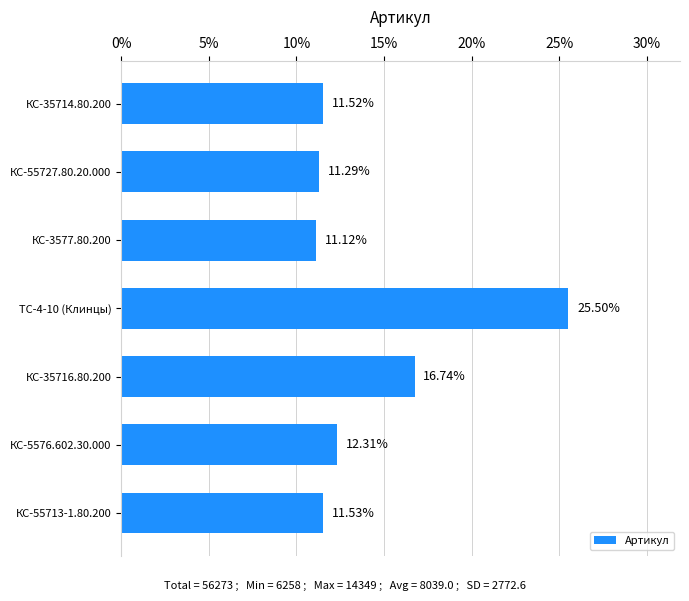

What is the change in value from КС-5576.602.30.000 to КС-55727.80.20.000?

-1.0